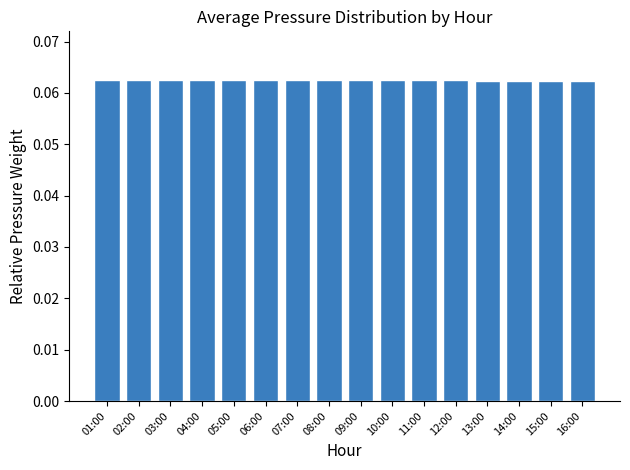

How many values are between 0 and 1?

16